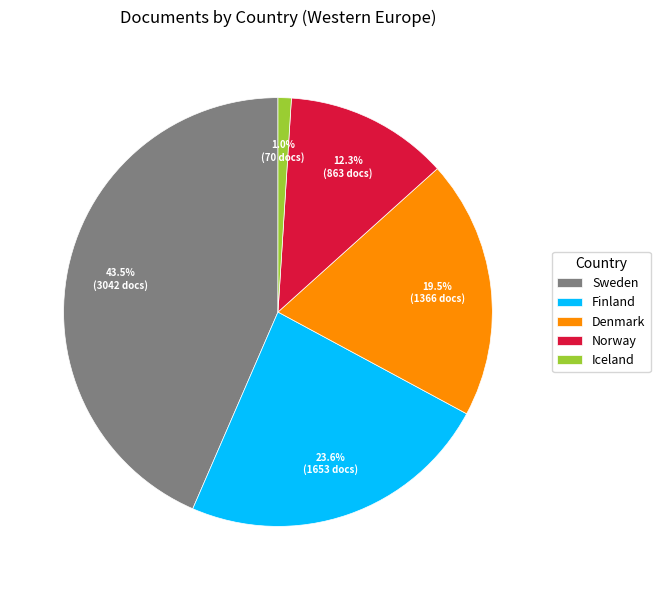

Count the number of slices in the pie.

5